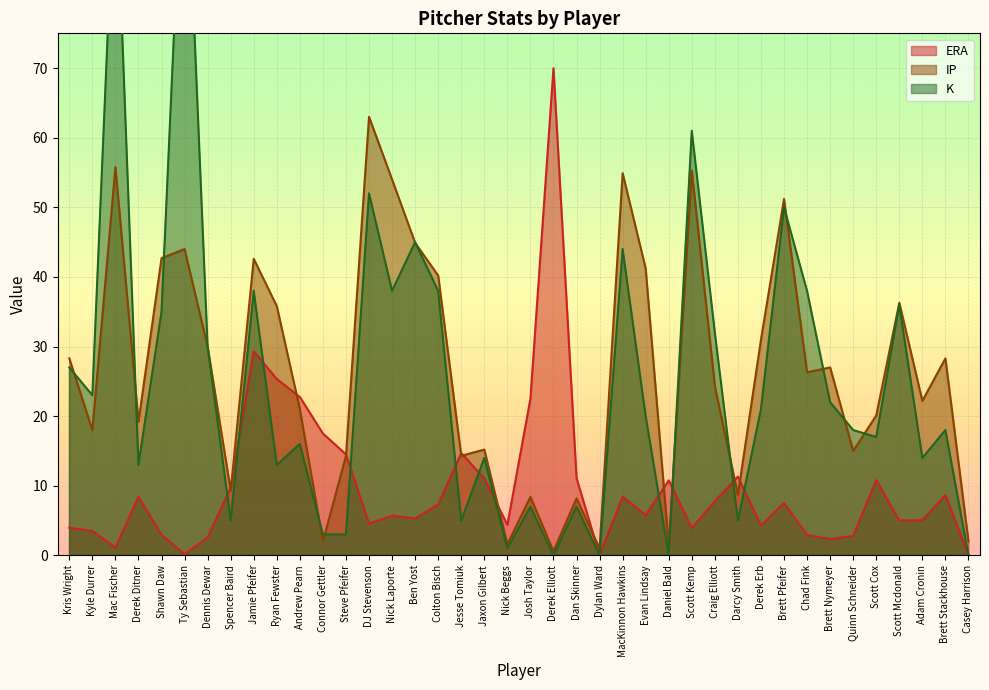

What is the total value across all series at Brett Stackhouse?

55.0